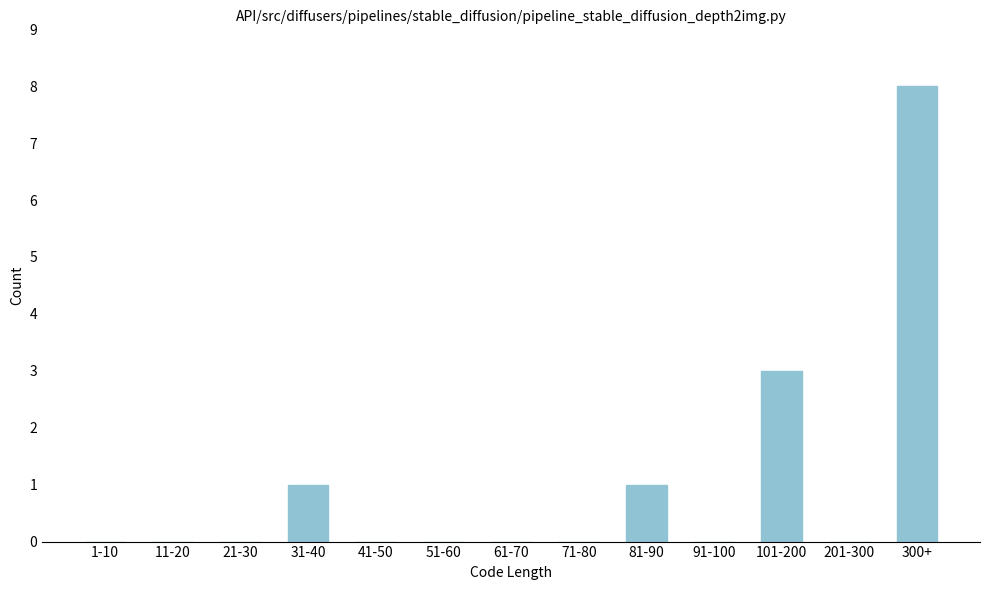

Reading left to right, list all the values displayed in this chart.

1-10=0	11-20=0	21-30=0	31-40=1	41-50=0	51-60=0	61-70=0	71-80=0	81-90=1	91-100=0	101-200=3	201-300=0	300+=8